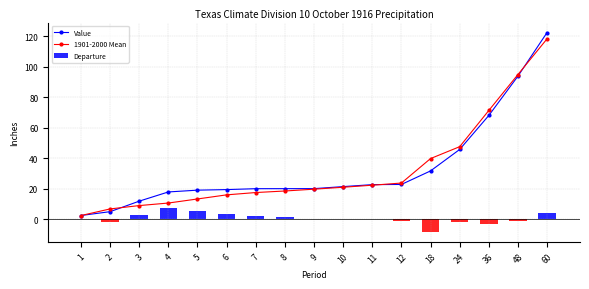

At which category is the sum across all series the highest?

60